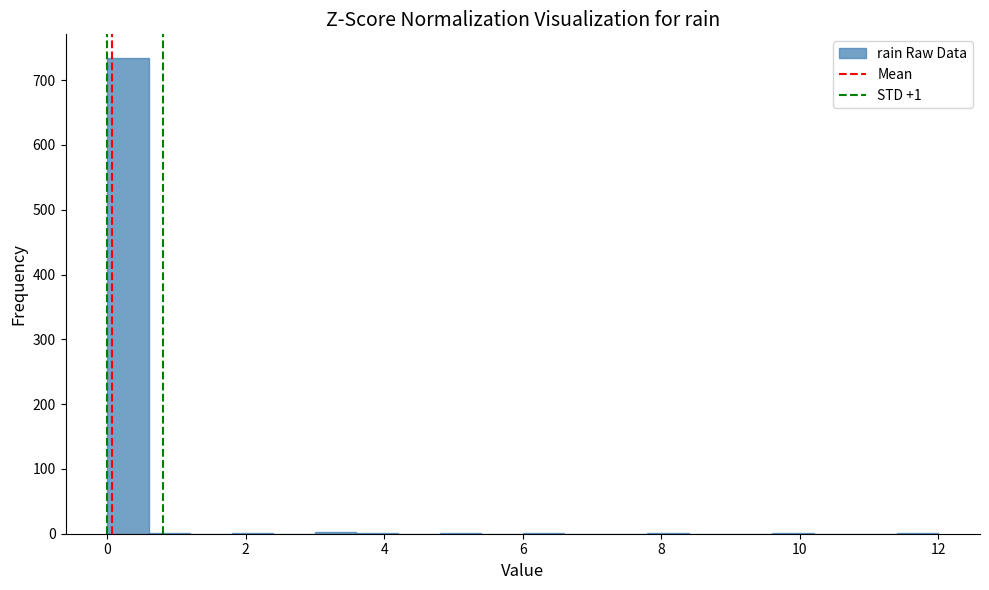

Around what value on the x-axis is the tallest bar? Give the approximate position of its centre, as read against the axis.

0.4